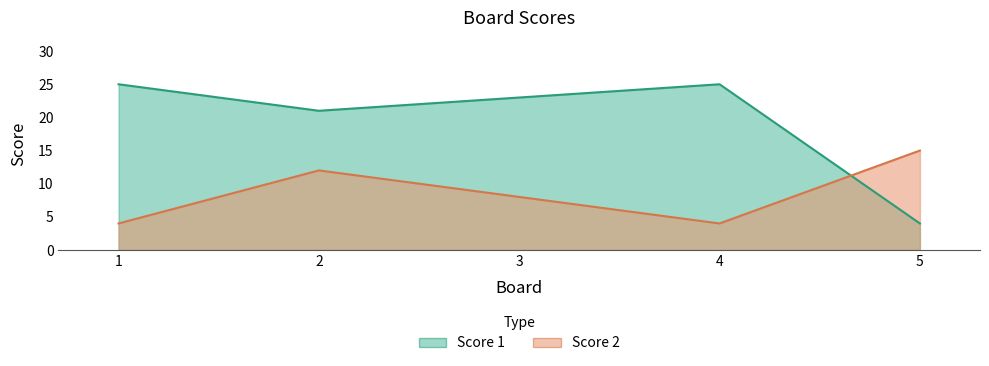

Where do Score 1 and Score 2 first cross each other?

4 and 5